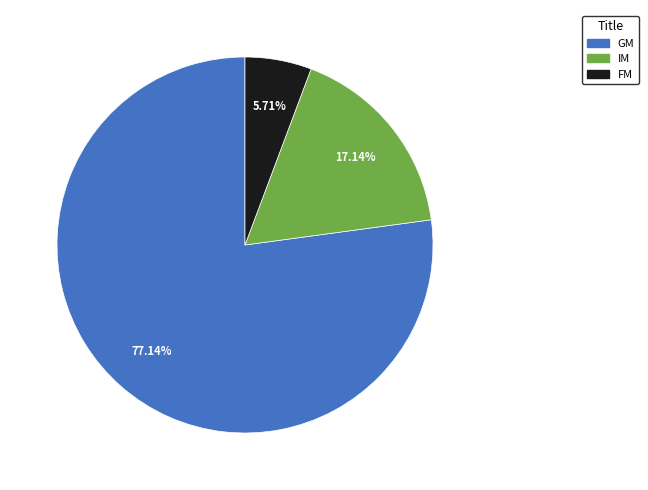

To the nearest percent, what percentage of the pie is GM?

77%